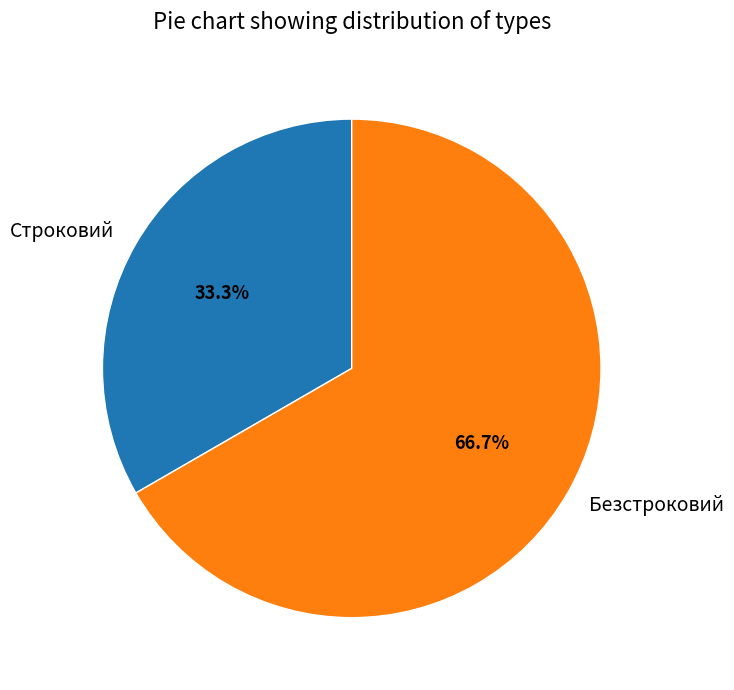

Rank the categories by value from highest to lowest.

Безстроковий, Строковий